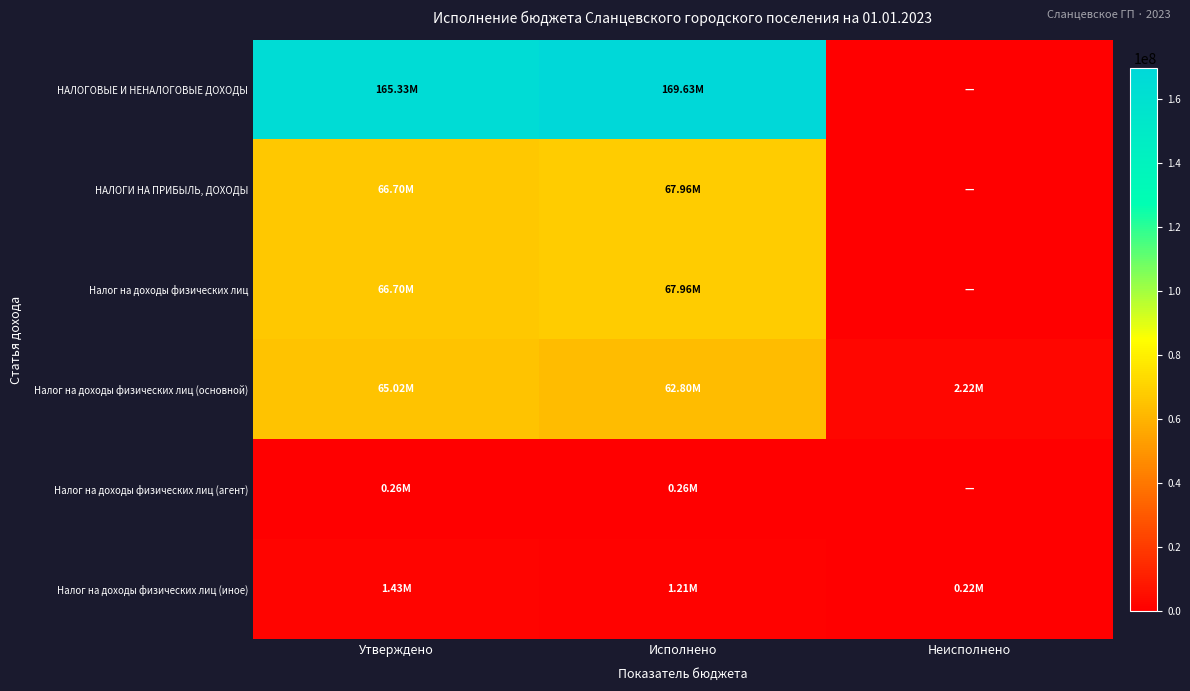

Reading left to right, what are all the values shown in this chart?

НАЛОГОВЫЕ И НЕНАЛОГОВЫЕ ДОХОДЫ: Утверждено=165331600.0	Исполнено=169628598.2	Неисполнено=0.0
НАЛОГИ НА ПРИБЫЛЬ, ДОХОДЫ: Утверждено=66702200.0	Исполнено=67956986.4	Неисполнено=0.0
Налог на доходы физических лиц: Утверждено=66702200.0	Исполнено=67956986.4	Неисполнено=0.0
Налог на доходы физических лиц (основной): Утверждено=65019800.0	Исполнено=62796806.7	Неисполнено=2222993.3
Налог на доходы физических лиц (агент): Утверждено=256500.0	Исполнено=256551.1	Неисполнено=0.0
Налог на доходы физических лиц (иное): Утверждено=1425900.0	Исполнено=1206967.3	Неисполнено=218932.7